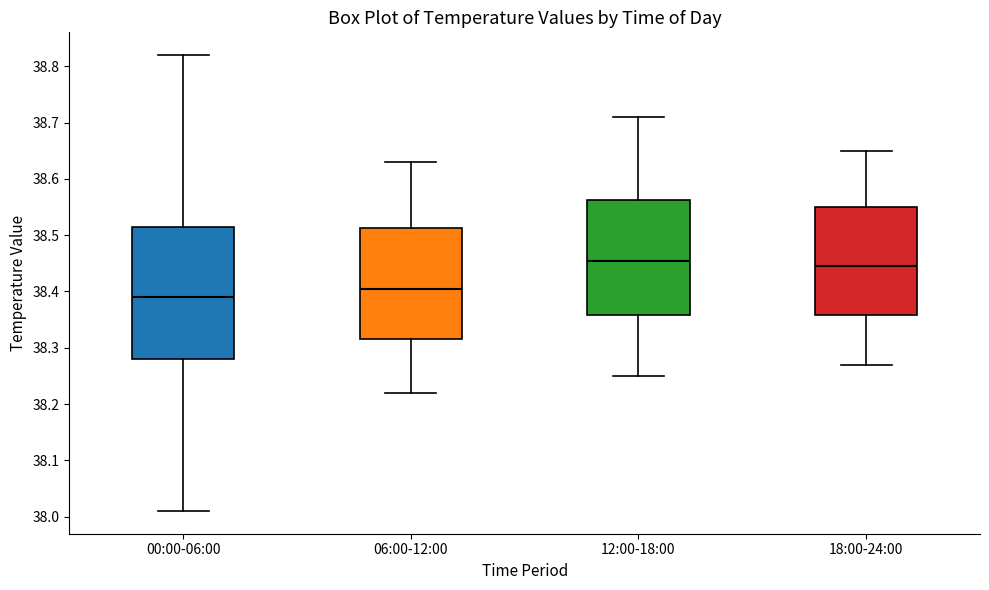

Reading left to right, read every box against the y-axis: the position of its median line, the range the box covers, and the ends of its whiskers. The values are not printed on the chart, so give them approximately, as read against the axis.

00:00-06:00: median 38.39, box 38.28 to 38.52, whiskers 38.01 to 38.82
06:00-12:00: median 38.41, box 38.32 to 38.51, whiskers 38.22 to 38.63
12:00-18:00: median 38.46, box 38.36 to 38.56, whiskers 38.25 to 38.71
18:00-24:00: median 38.45, box 38.36 to 38.55, whiskers 38.27 to 38.65